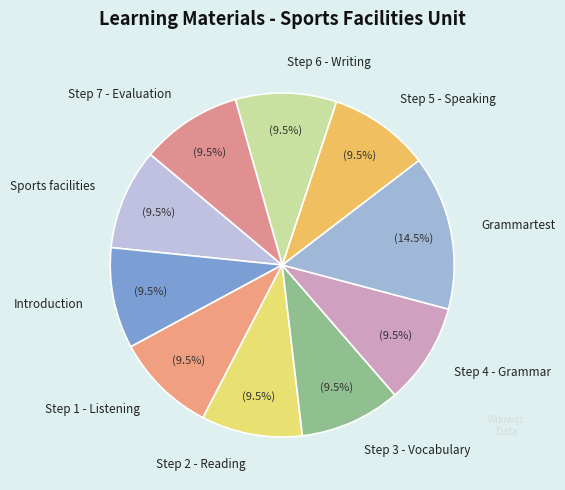

What is the ratio of the value at Grammartest to the value at Step 4 - Grammar?

1.5